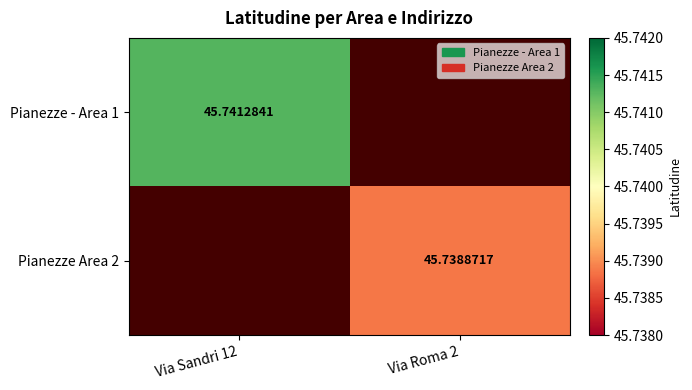

What is the maximum value for Pianezze - Area 1?

45.7